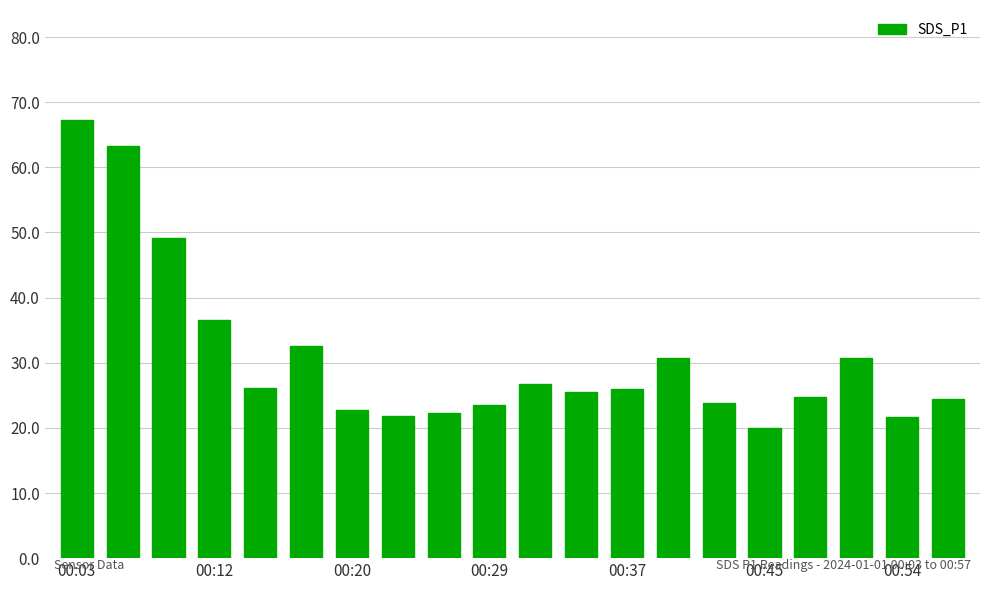

What is the value of the 7th bar from the left?

22.8